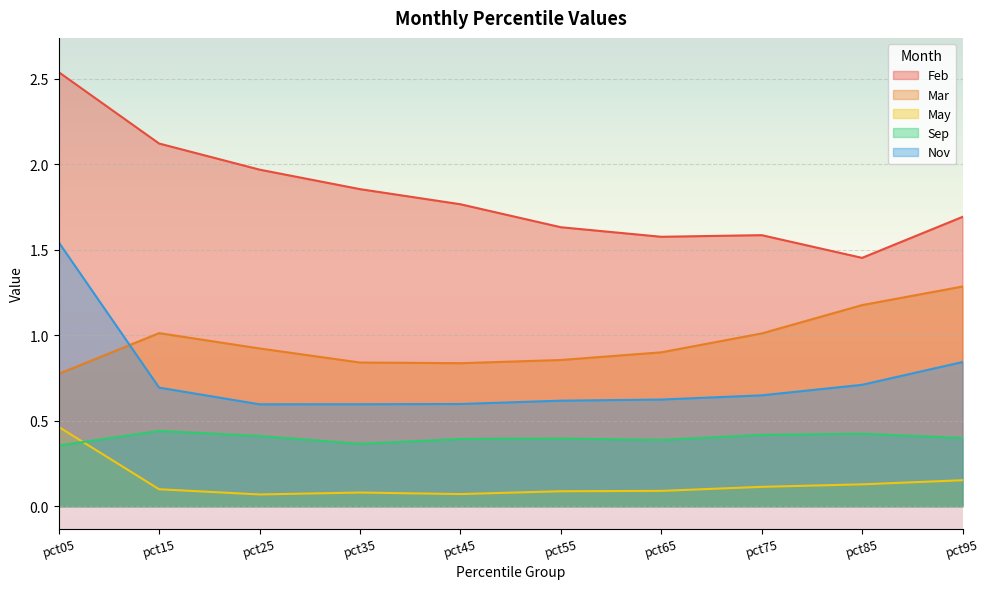

Reading left to right, what are all the values shown in this chart?

Feb: 2.5	2.1	2.0	1.9	1.8	1.6	1.6	1.6	1.5	1.7
Mar: 0.8	1.0	0.9	0.8	0.8	0.9	0.9	1.0	1.2	1.3
May: 0.5	0.1	0.1	0.1	0.1	0.1	0.1	0.1	0.1	0.2
Sep: 0.4	0.4	0.4	0.4	0.4	0.4	0.4	0.4	0.4	0.4
Nov: 1.5	0.7	0.6	0.6	0.6	0.6	0.6	0.6	0.7	0.8